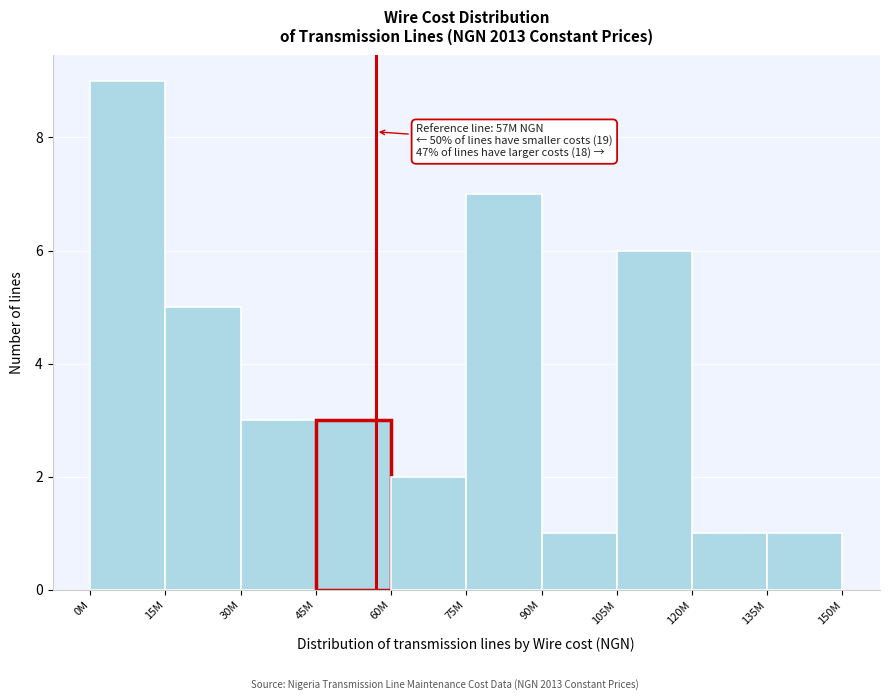

Reading left to right, list all the values displayed in this chart.

9	5	3	3	2	7	1	6	1	1